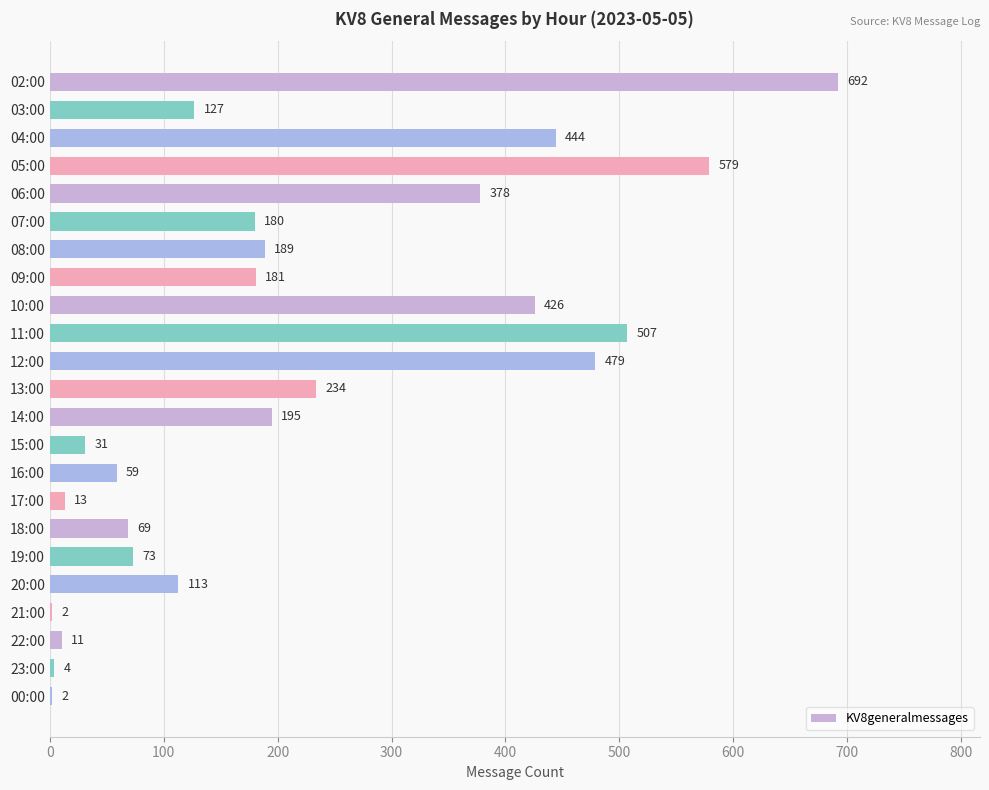

What is the ratio of the value at 10:00 to the value at 12:00?

0.9